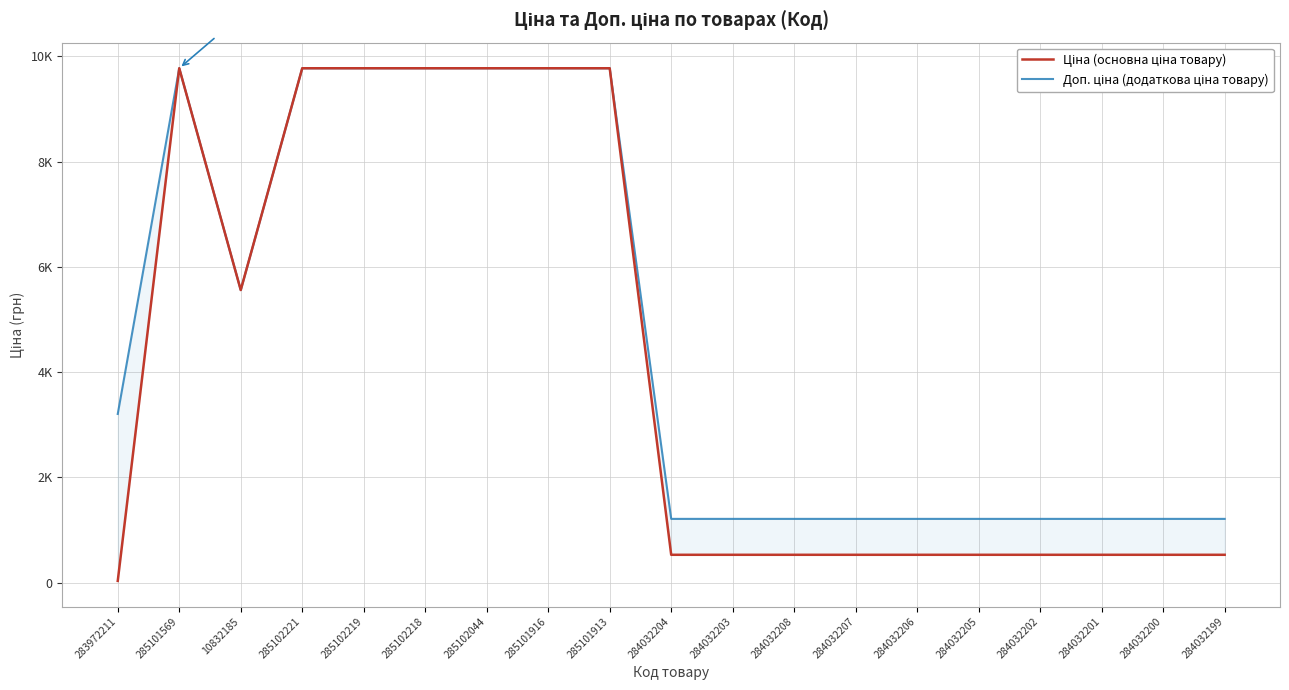

What is the value of the Ціна (основна ціна товару) point at the 12th from the left?

528.2